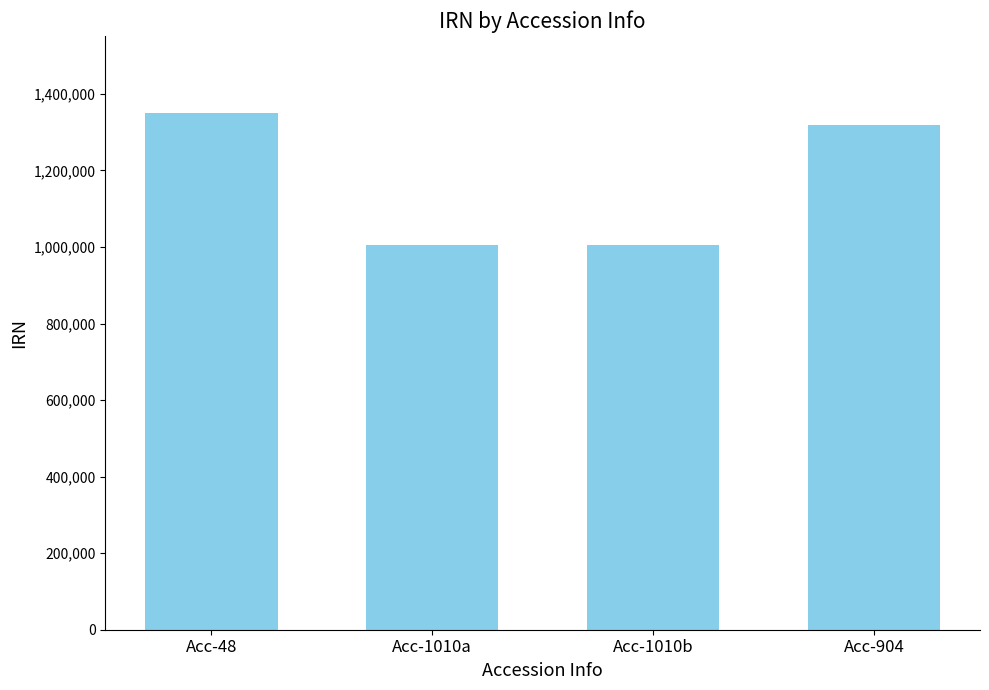

What is the label of the 3rd bar from the left?

Acc-1010b